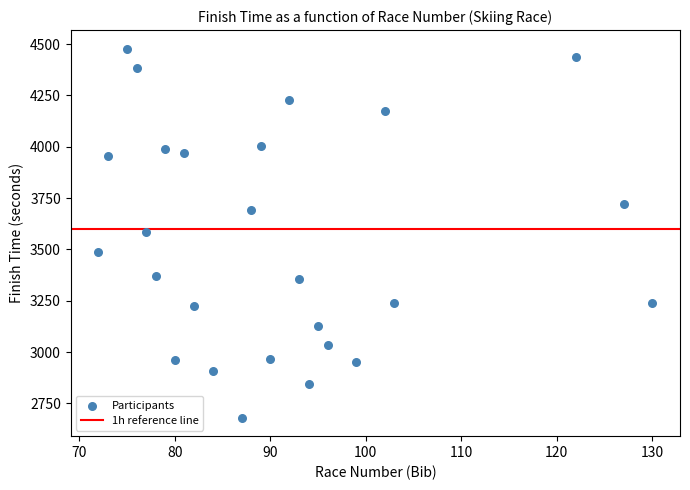

What is the range of Y values (max minus min)?

1798.2